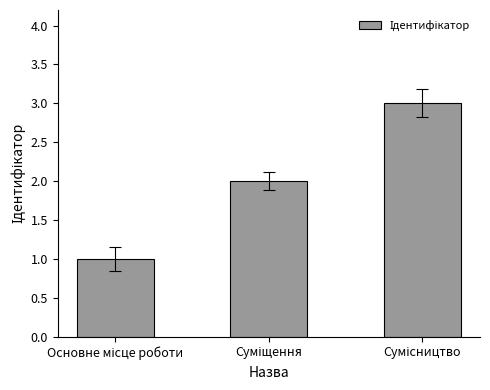

What is the greatest value displayed?

3